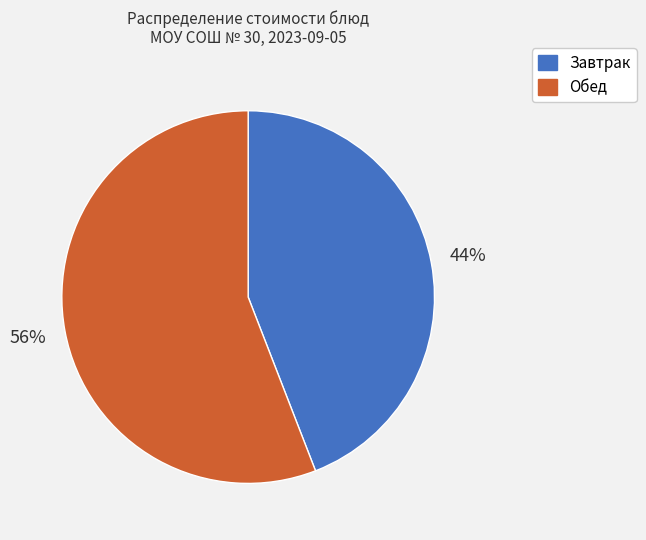

Is there any slice that represents more than half of the pie?

Yes